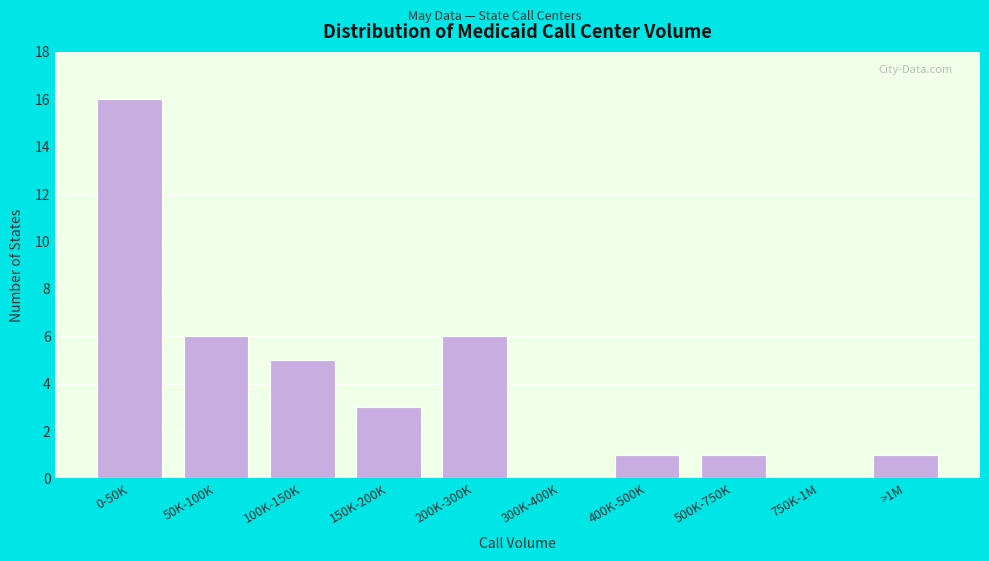

Reading left to right, what are all the values shown in this chart?

0-50K=16	50K-100K=6	100K-150K=5	150K-200K=3	200K-300K=6	300K-400K=0	400K-500K=1	500K-750K=1	750K-1M=0	>1M=1